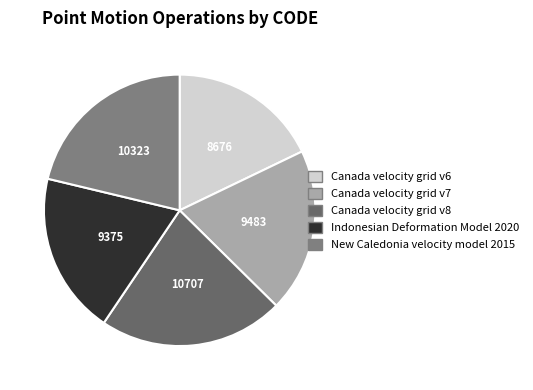

What is the ratio of the value at Canada velocity grid v7 to the value at New Caledonia velocity model 2015?

0.9